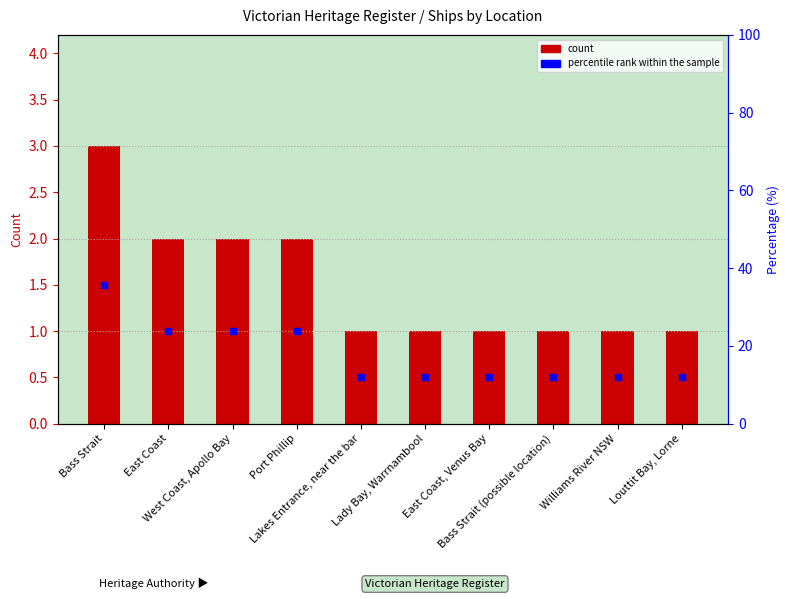

Where is the data nearest to the value 2?

East Coast